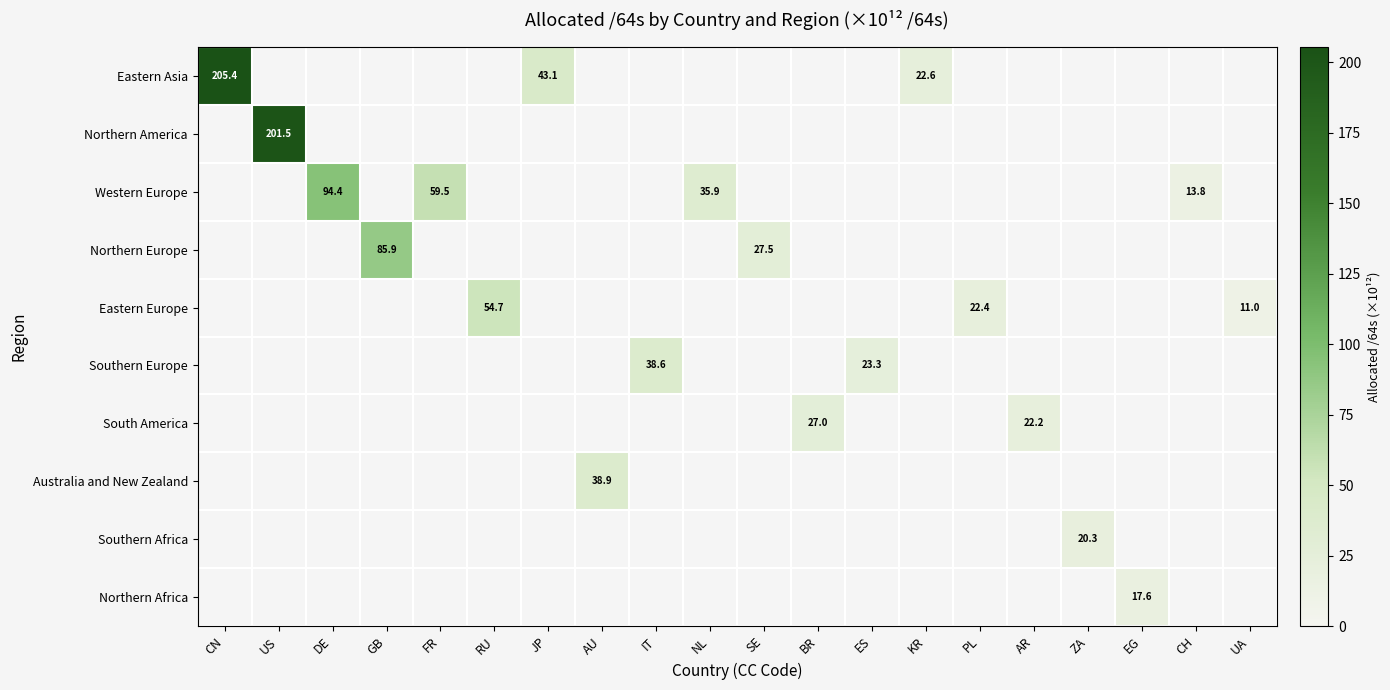

What is the difference between the Eastern Asia values at JP and CN?

162.3